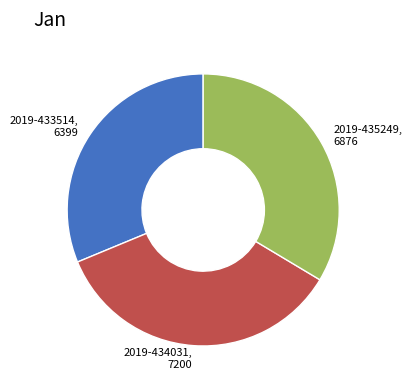

Is there any slice that represents more than half of the pie?

No